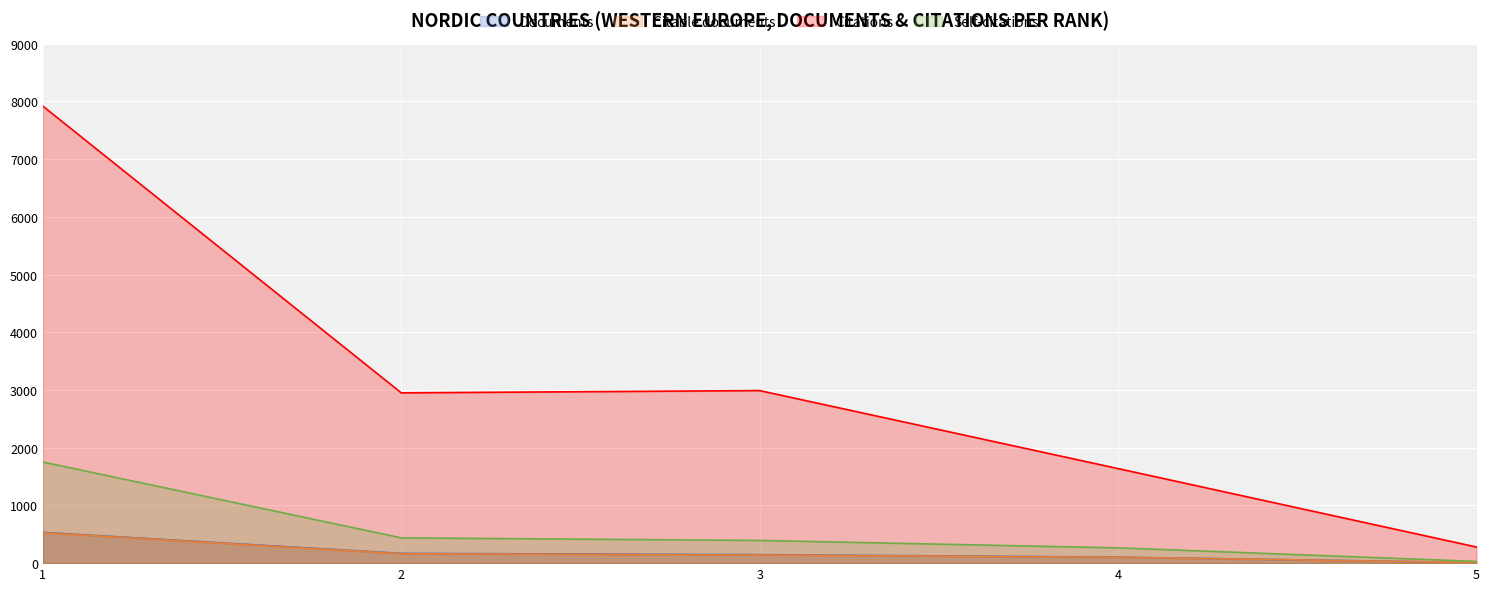

Reading right to left, transcribe all the data shown in this chart.

Documents: 10	104	147	169	533
Citable documents: 10	102	141	163	527
Citations: 279	1638	2989	2950	7917
Self-citations: 30	265	393	438	1752